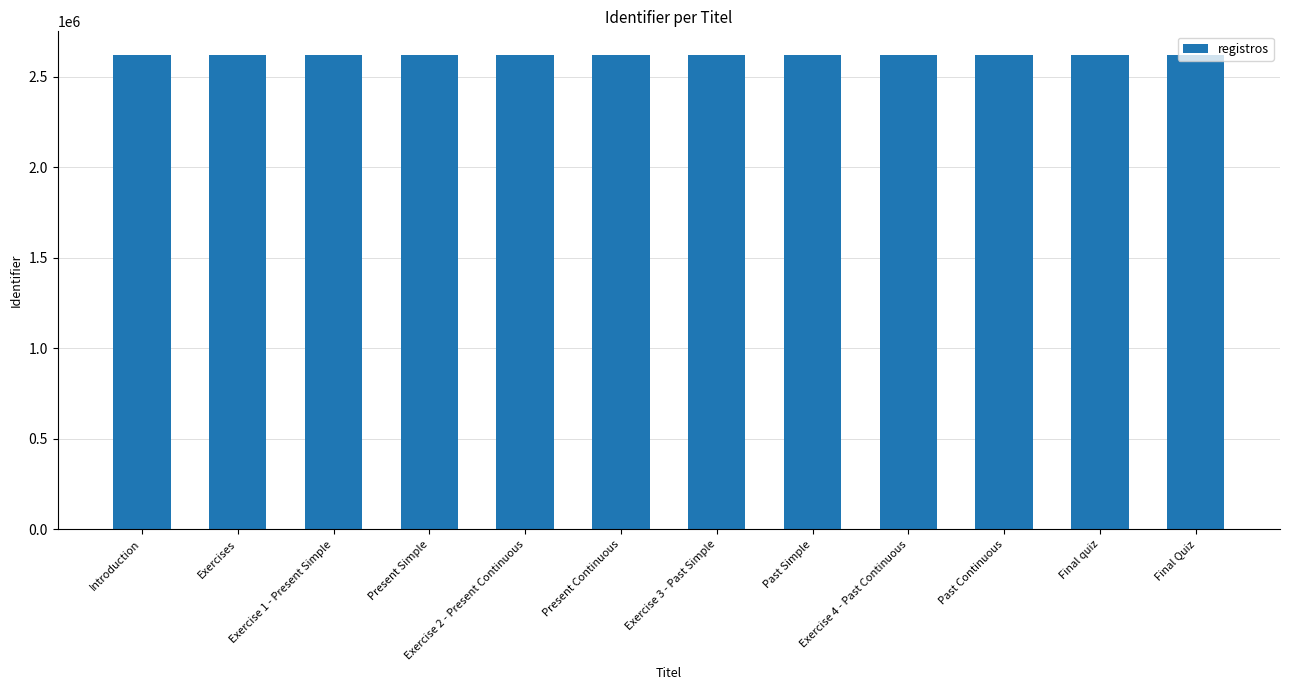

Are the bars horizontal?

No